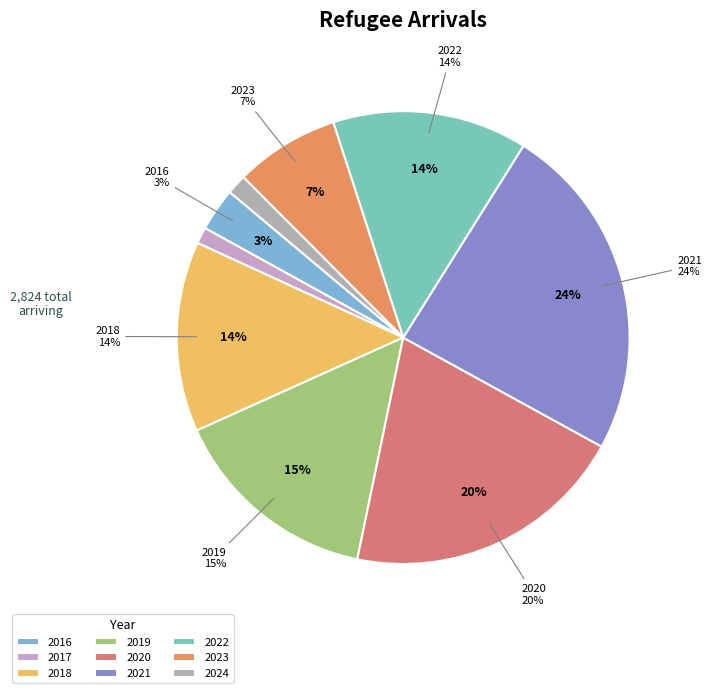

Combined, do 2019 and 2021 account for over 50%?

No